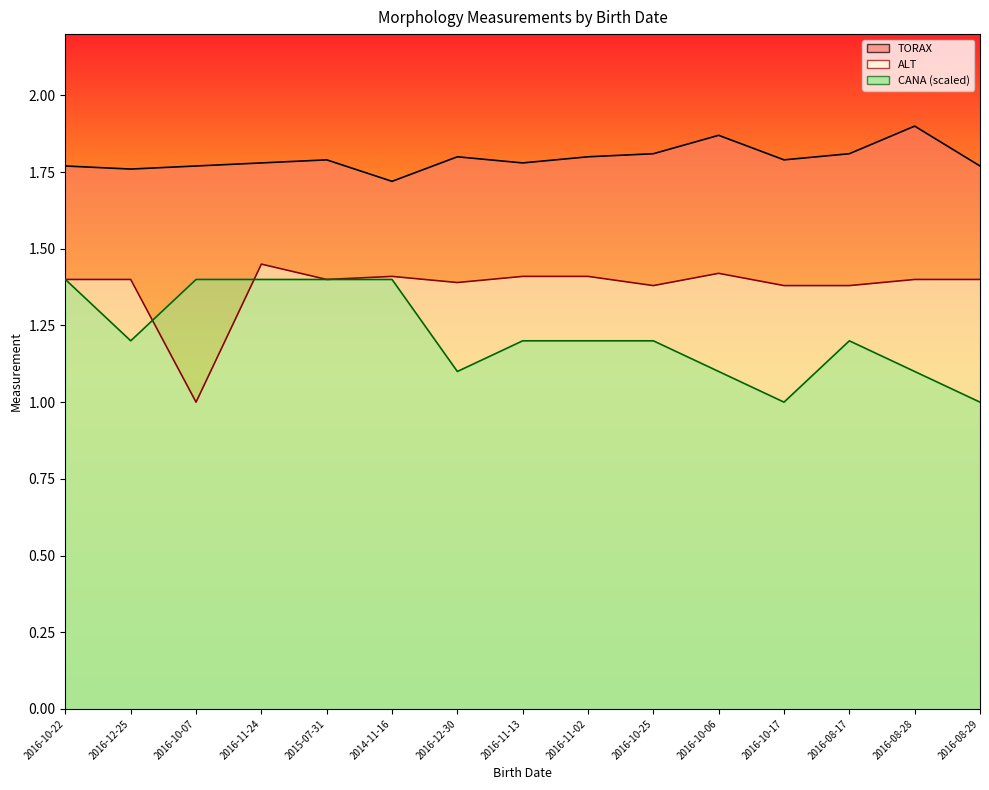

Is the value of CANA at 2016-11-02 greater than the value of ALT at 2016-10-25?

No